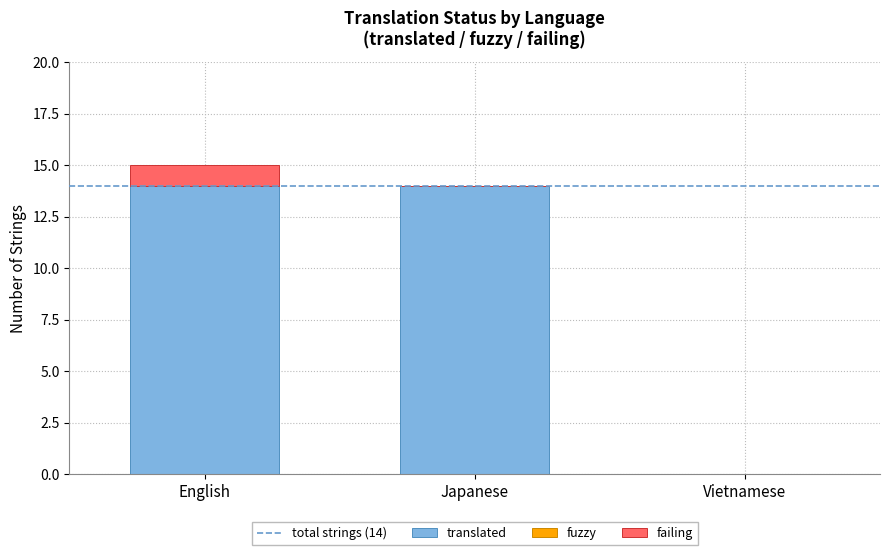

At which category is the sum across all series the highest?

English